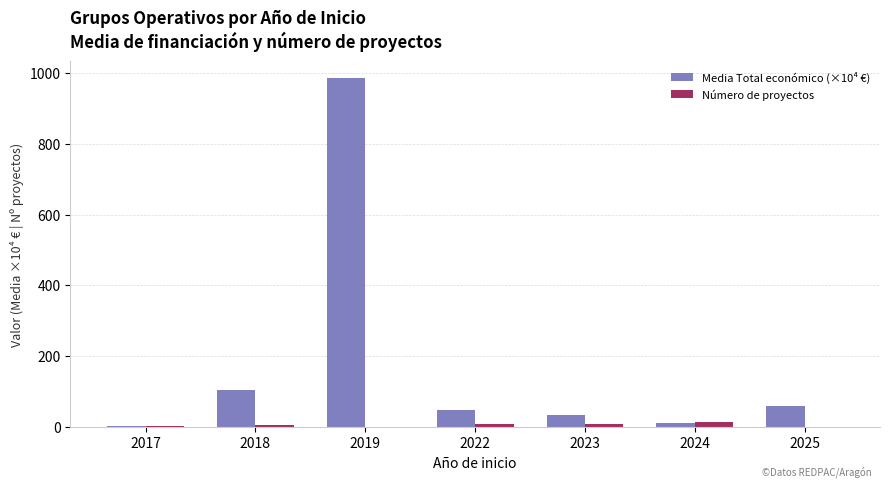

What is the sum of all Número de proyectos values?

42.0